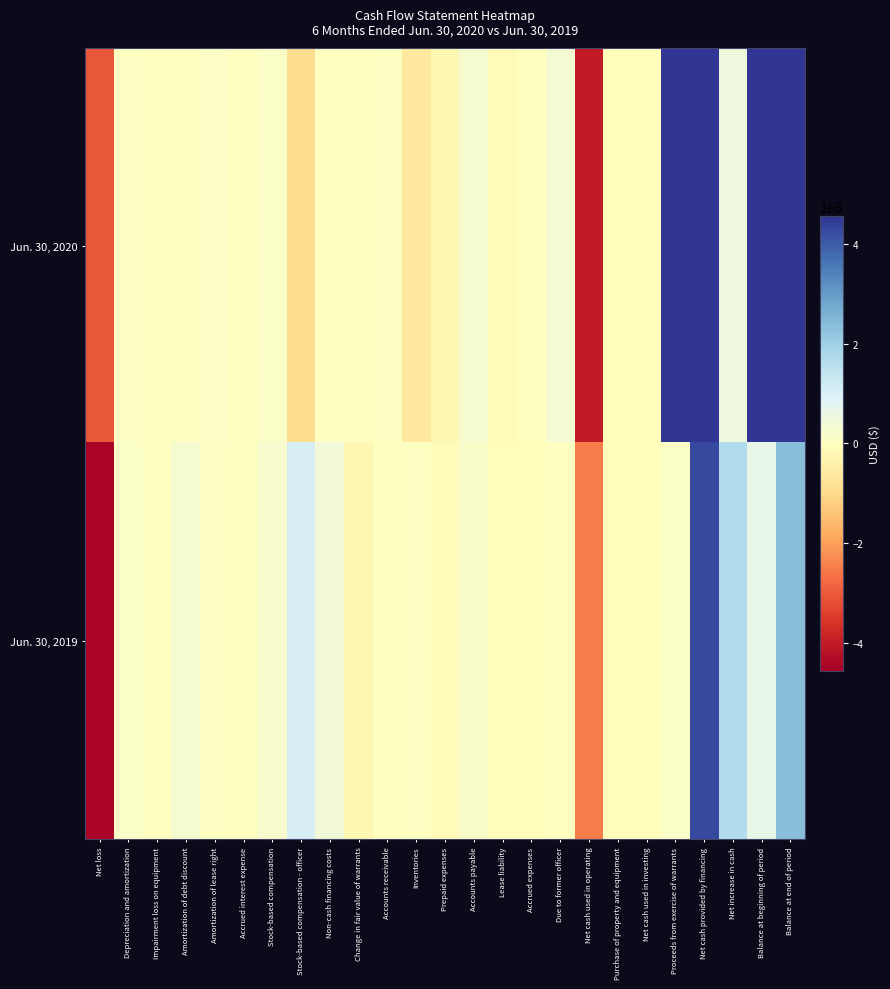

List the series in order of their overall mean, lowest first.

Jun. 30, 2019, Jun. 30, 2020